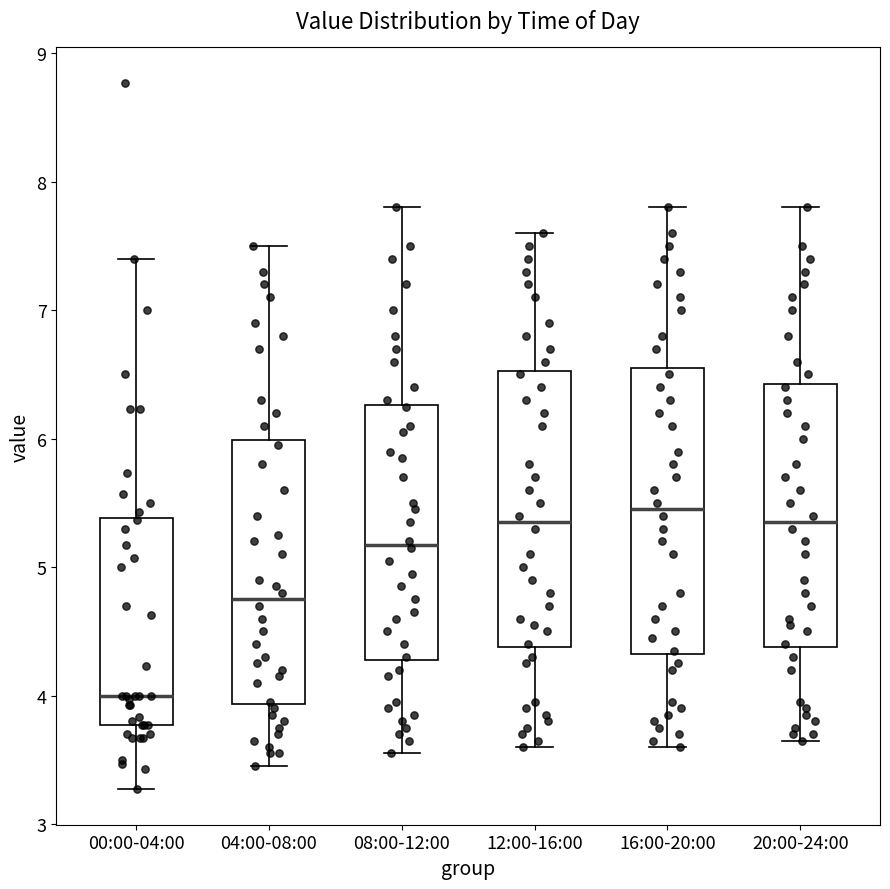

Reading left to right, transcribe this box plot: for each box, give where its median line is, the range the box spans, and where its two whiskers end, as read against the y-axis. The values are not printed on the chart, so give them approximately, as read against the axis.

00:00-04:00: median 4.0, box 3.8 to 5.4, whiskers 3.3 to 7.4
04:00-08:00: median 4.8, box 3.9 to 6.0, whiskers 3.5 to 7.5
08:00-12:00: median 5.2, box 4.3 to 6.3, whiskers 3.6 to 7.8
12:00-16:00: median 5.4, box 4.4 to 6.5, whiskers 3.6 to 7.6
16:00-20:00: median 5.5, box 4.3 to 6.6, whiskers 3.6 to 7.8
20:00-24:00: median 5.4, box 4.4 to 6.4, whiskers 3.7 to 7.8